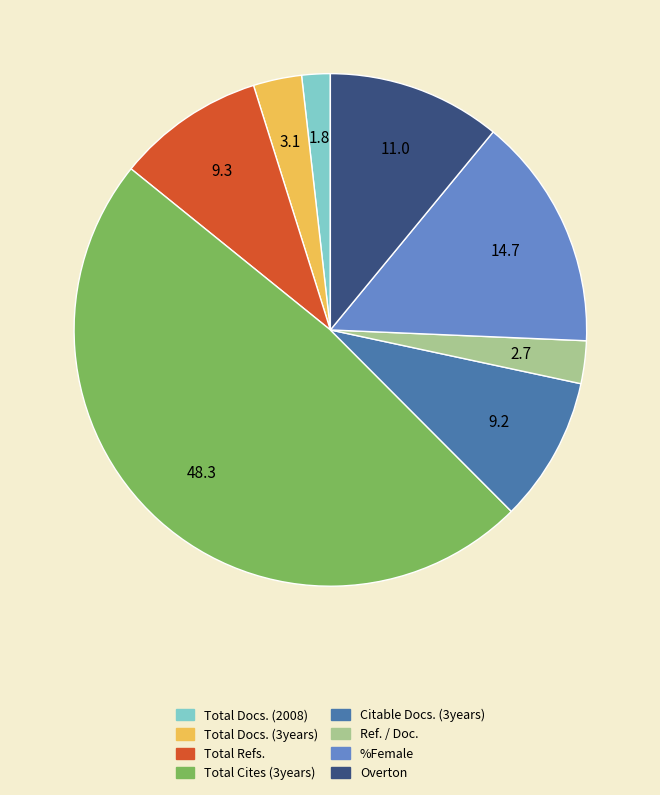

Is the sum of Total Docs. (3years) and Overton greater than half?

No